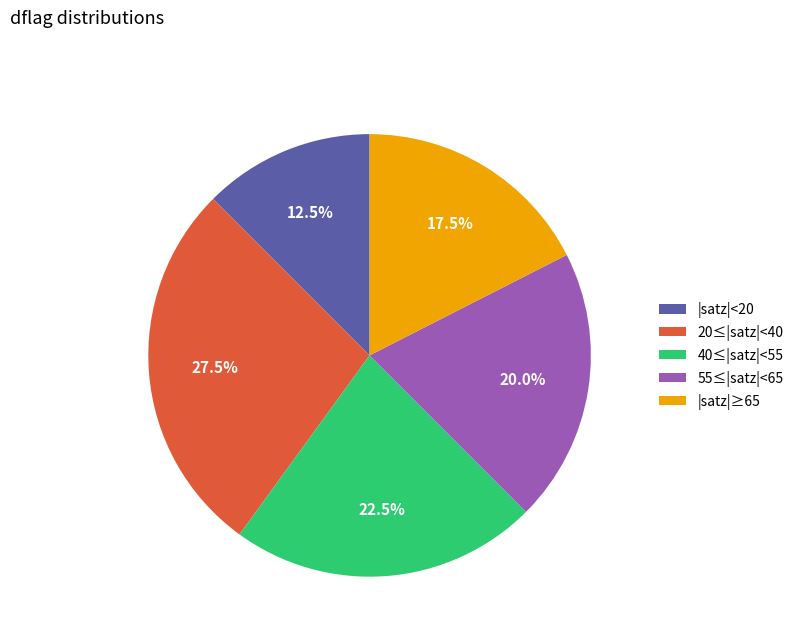

How many segments does this pie chart have?

5